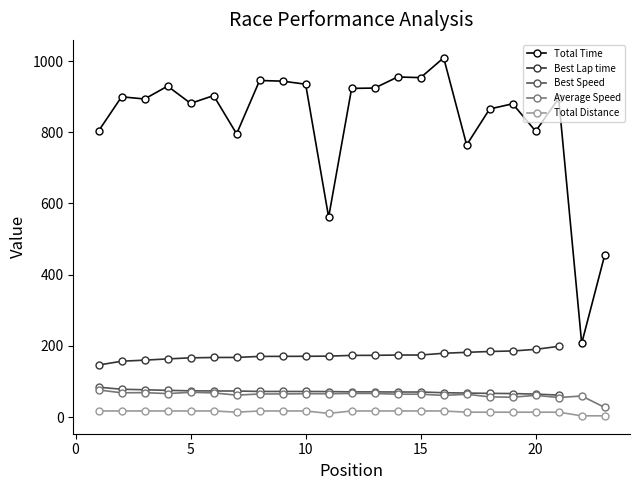

What is the value of the Total Time point at the 16th from the left?

1009.1